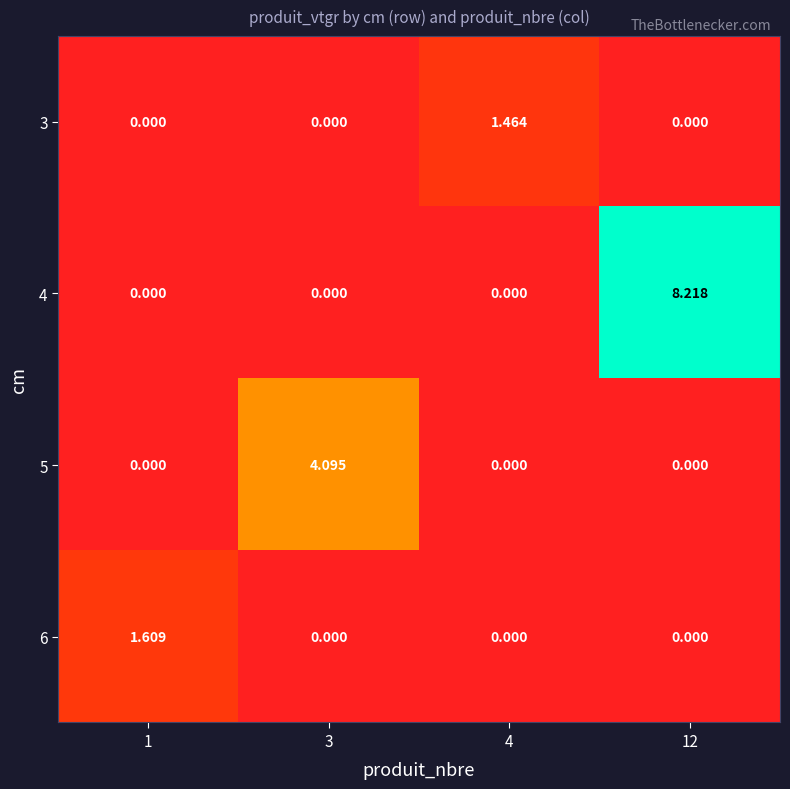

Is the value of 3 at 4 greater than the value of 6 at 1?

No